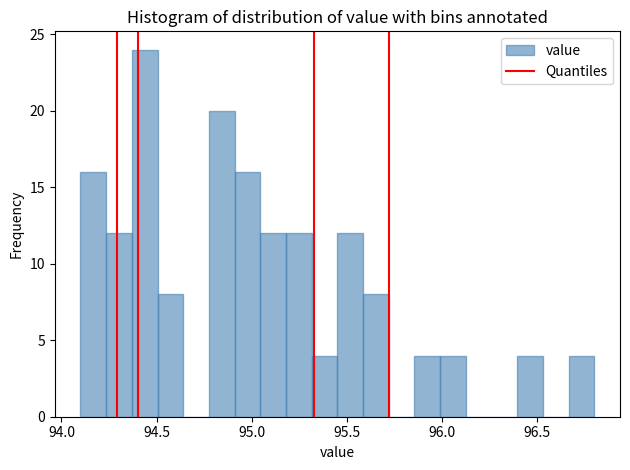

Read against the x-axis, roughly where is the centre of the tallest bar?

94.45